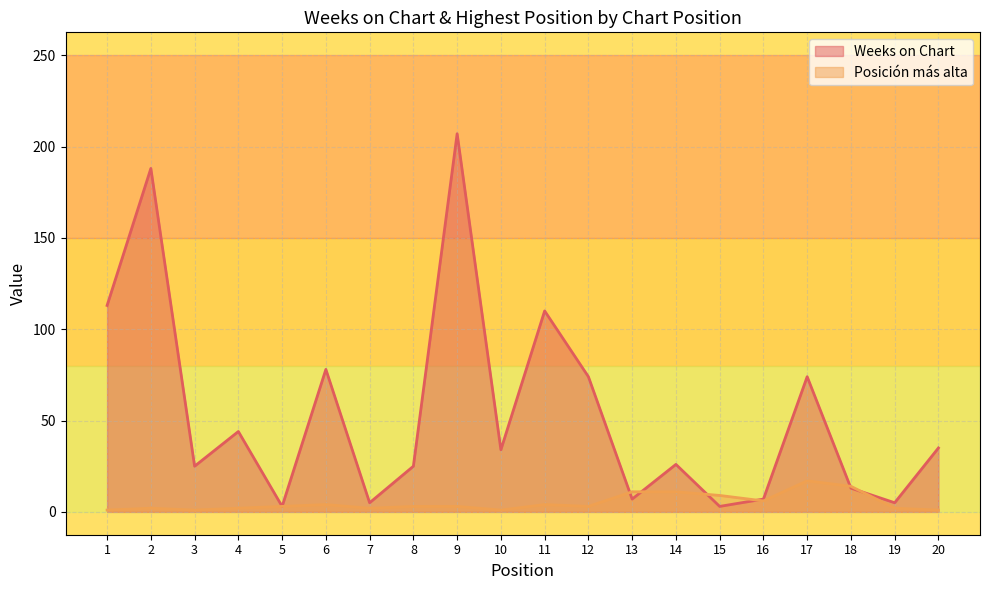

What is the difference between the Posición más alta values at 15 and 12?

6